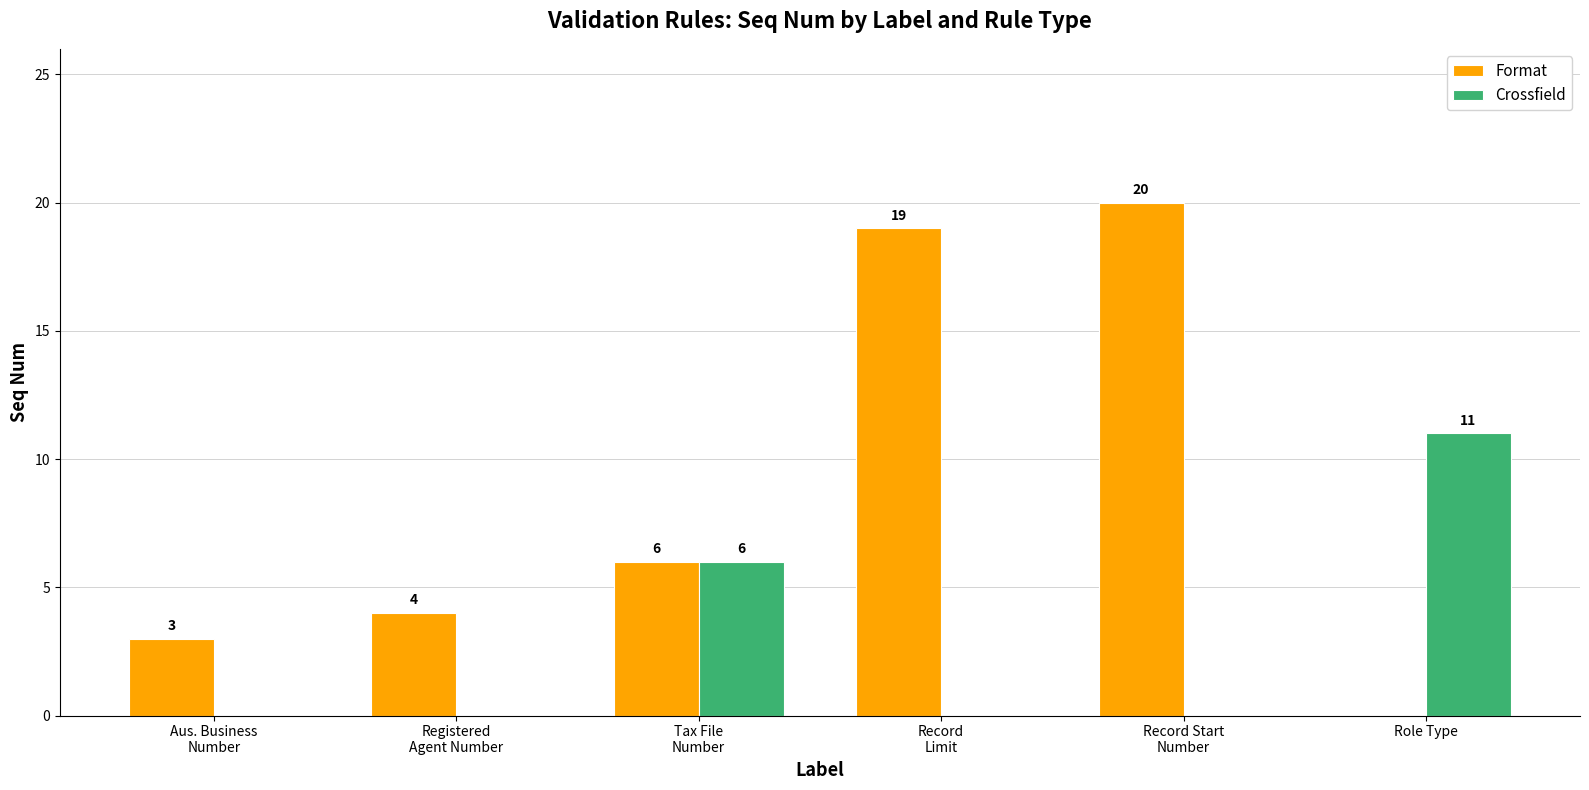

What is the sum of all Format values?

52